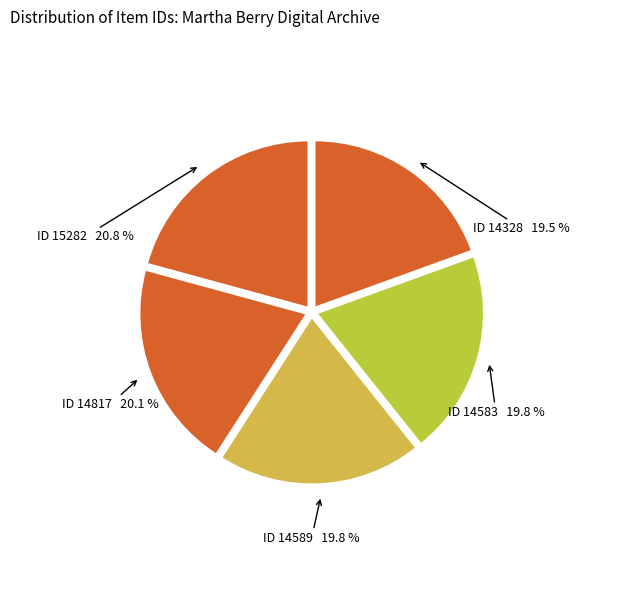

Is there any slice that represents more than half of the pie?

No